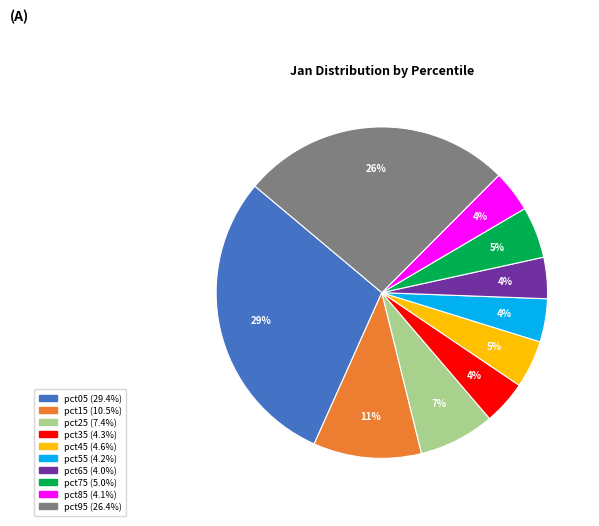

Do pct85 and pct95 together represent more than half of the pie?

No